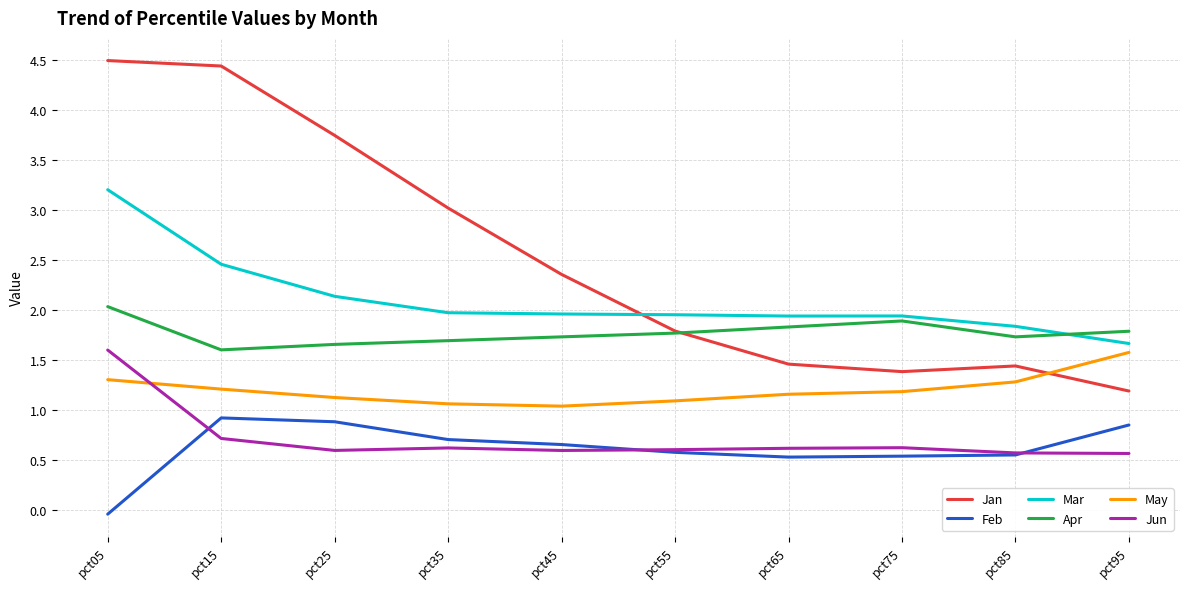

True or false: Feb has more than 0 interior local peaks.

True